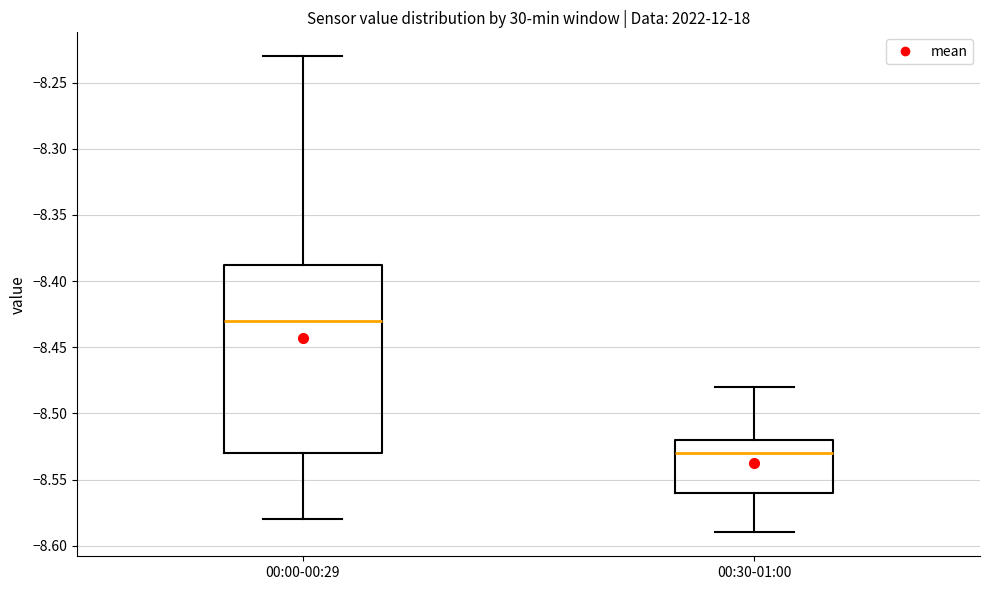

Reading left to right, transcribe this box plot: for each box, give where its median line is, the range the box spans, and where its two whiskers end, as read against the y-axis. The values are not printed on the chart, so give them approximately, as read against the axis.

00:00-00:29: median -8.430, box -8.530 to -8.385, whiskers -8.580 to -8.230
00:30-01:00: median -8.530, box -8.560 to -8.520, whiskers -8.590 to -8.480